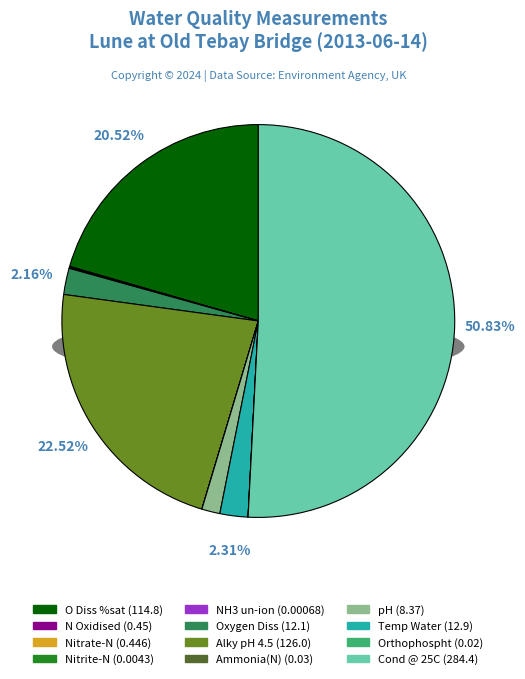

Which category has the biggest portion of the pie?

Cond @ 25C